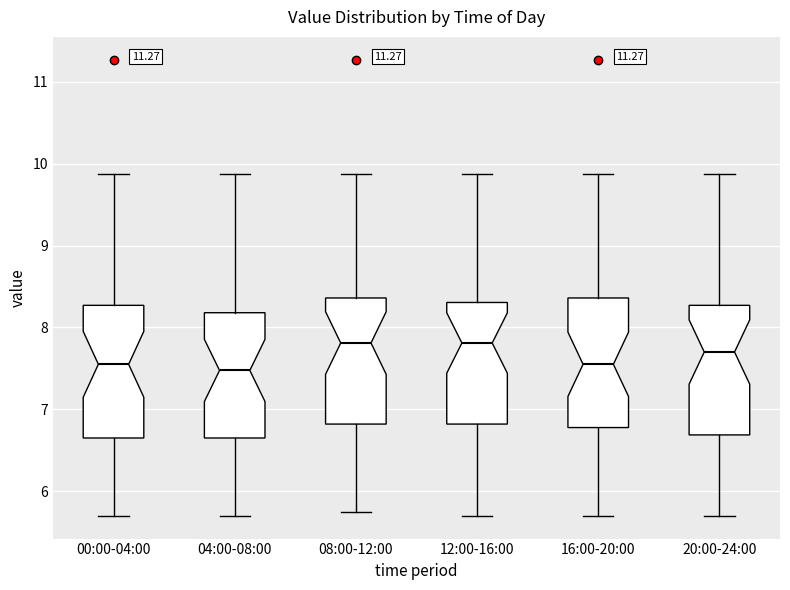

Reading left to right, transcribe this box plot: for each box, give where its median line is, the range the box spans, and where its two whiskers end, as read against the y-axis. The values are not printed on the chart, so give them approximately, as read against the axis.

00:00-04:00: median 7.6, box 6.7 to 8.3, whiskers 5.7 to 9.9
04:00-08:00: median 7.5, box 6.7 to 8.2, whiskers 5.7 to 9.9
08:00-12:00: median 7.8, box 6.8 to 8.4, whiskers 5.8 to 9.9
12:00-16:00: median 7.8, box 6.8 to 8.3, whiskers 5.7 to 9.9
16:00-20:00: median 7.6, box 6.8 to 8.4, whiskers 5.7 to 9.9
20:00-24:00: median 7.7, box 6.7 to 8.3, whiskers 5.7 to 9.9